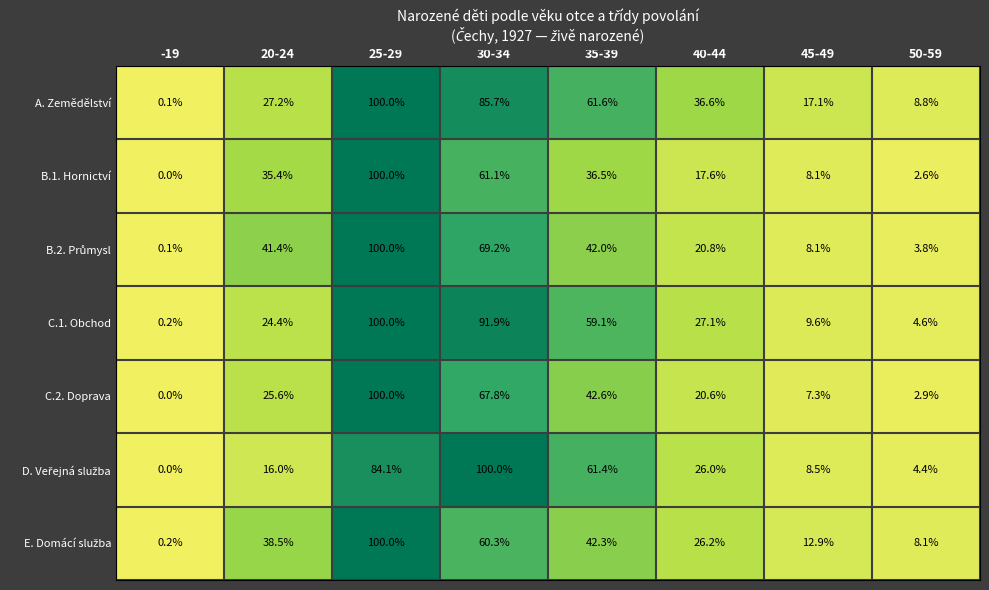

What is the greatest value displayed?

100.0